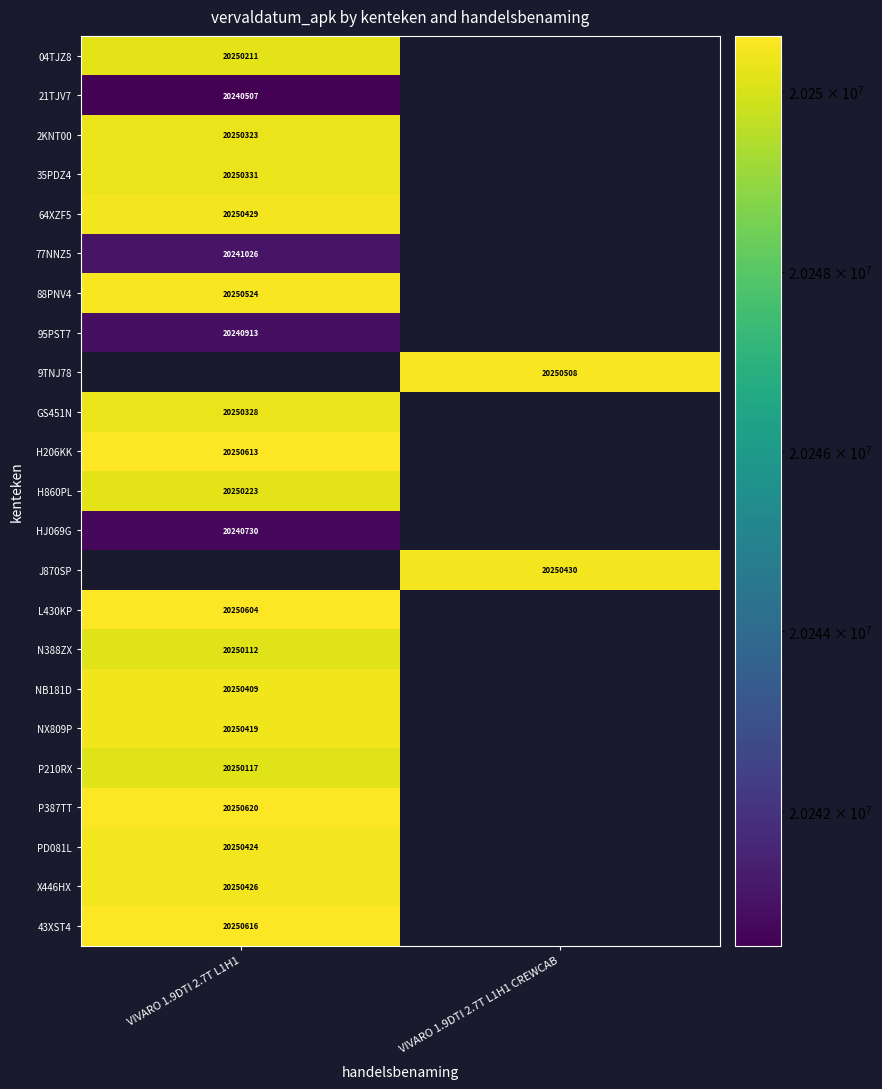

Is it true that NB181D equals 5240029 at VIVARO 1.9DTI 2.7T L1H1?

False